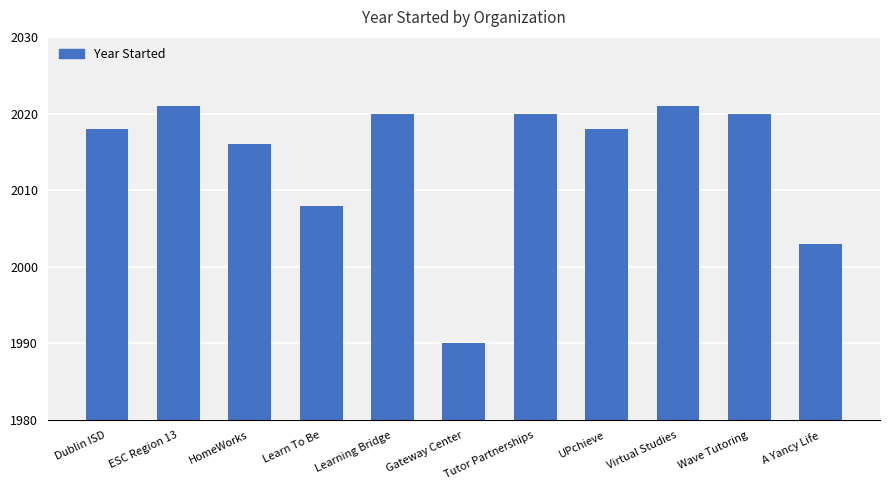

What is the approximate value at Learn To Be?

2008